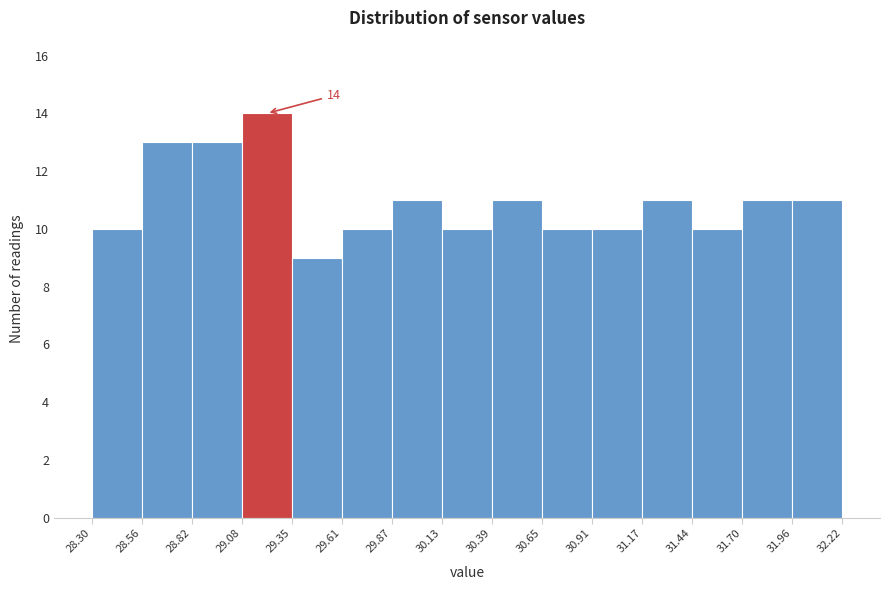

Which range on the x-axis has the tallest bar?

29.08 to 29.35